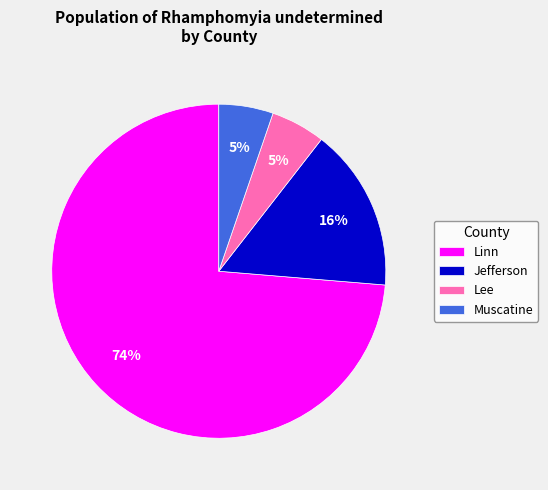

Which category has the biggest portion of the pie?

Linn